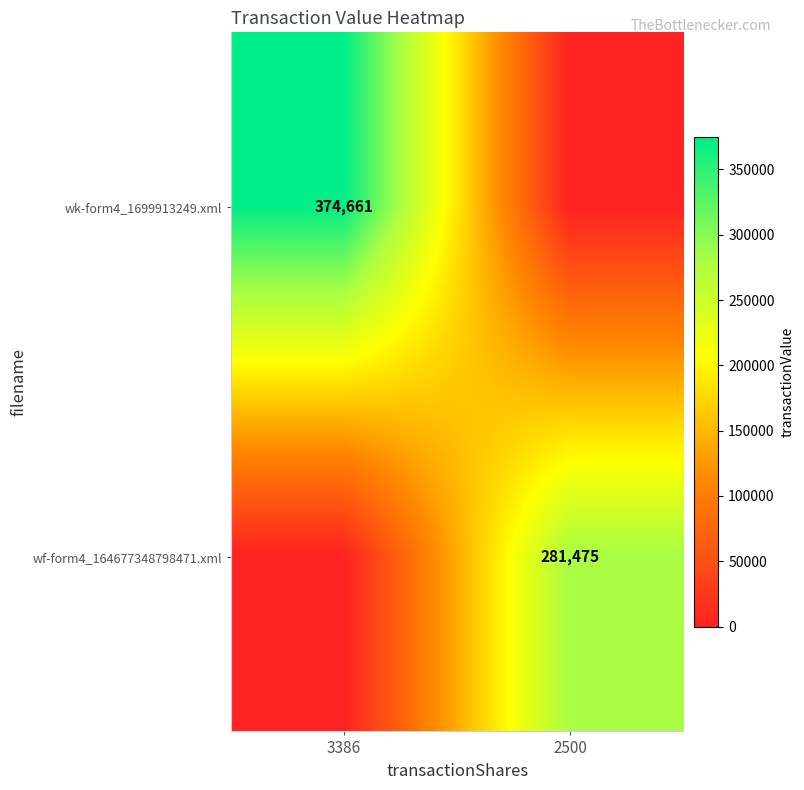

Is it true that wf-form4_164677348798471.xml equals 281475 at 2500?

True